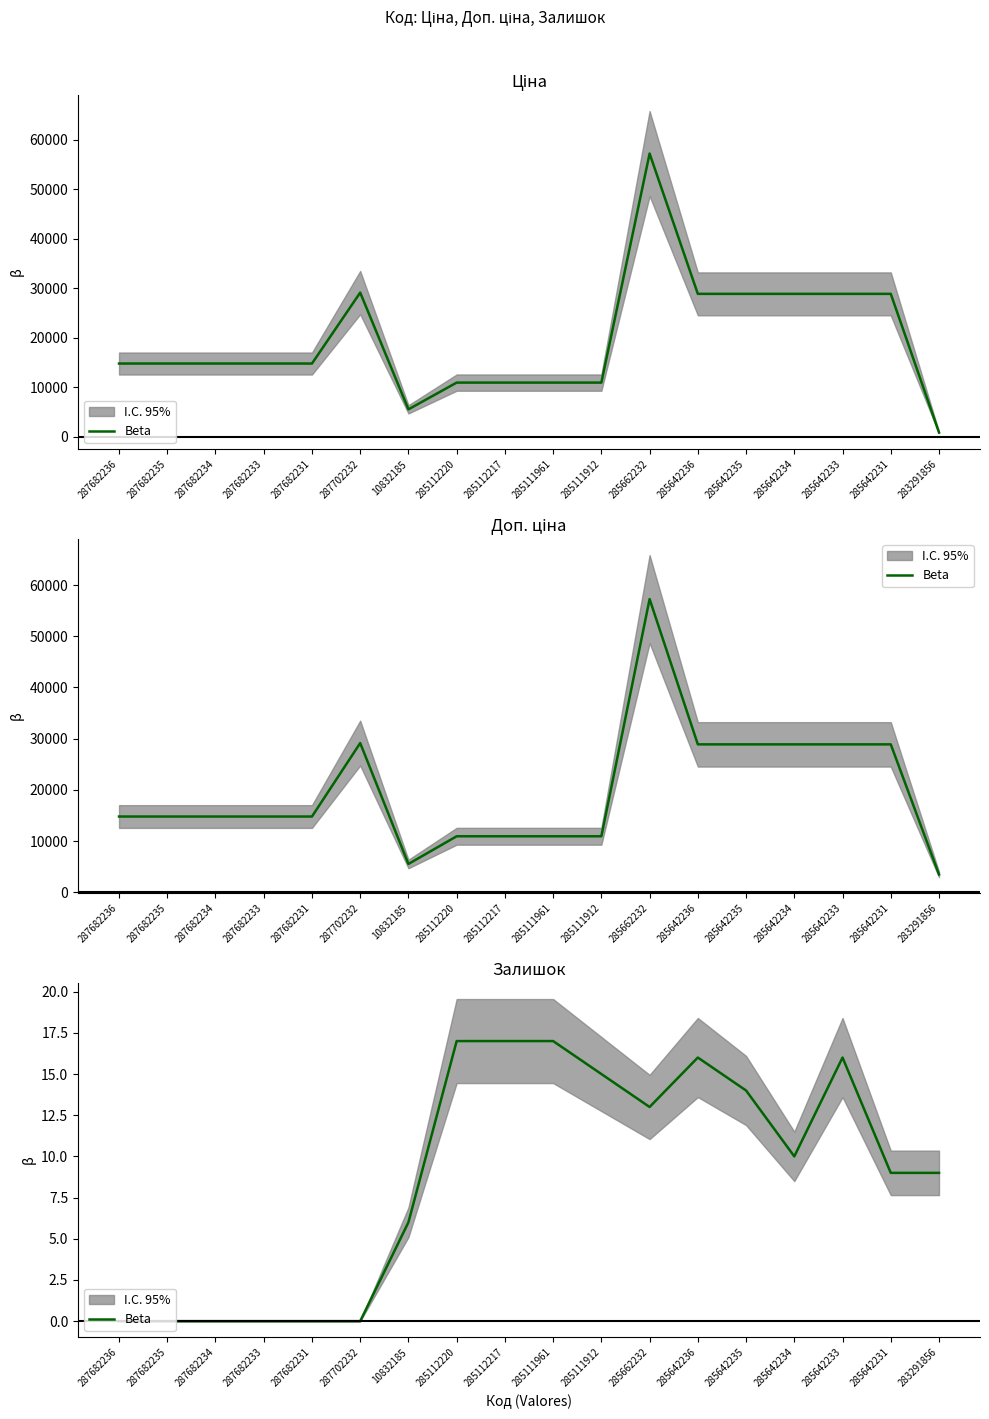

Count the number of categories in the chart.

18